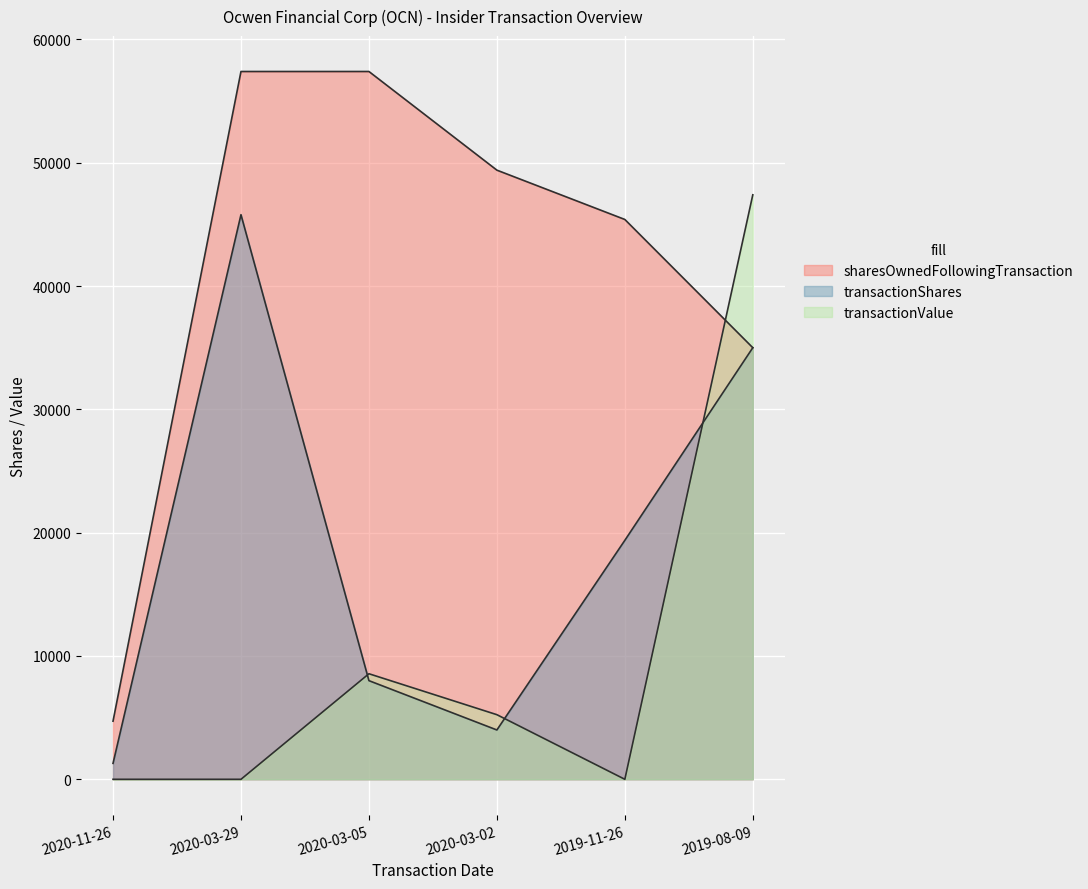

Read the transactionShares value at 2020-03-05, to the nearest 100.

8000